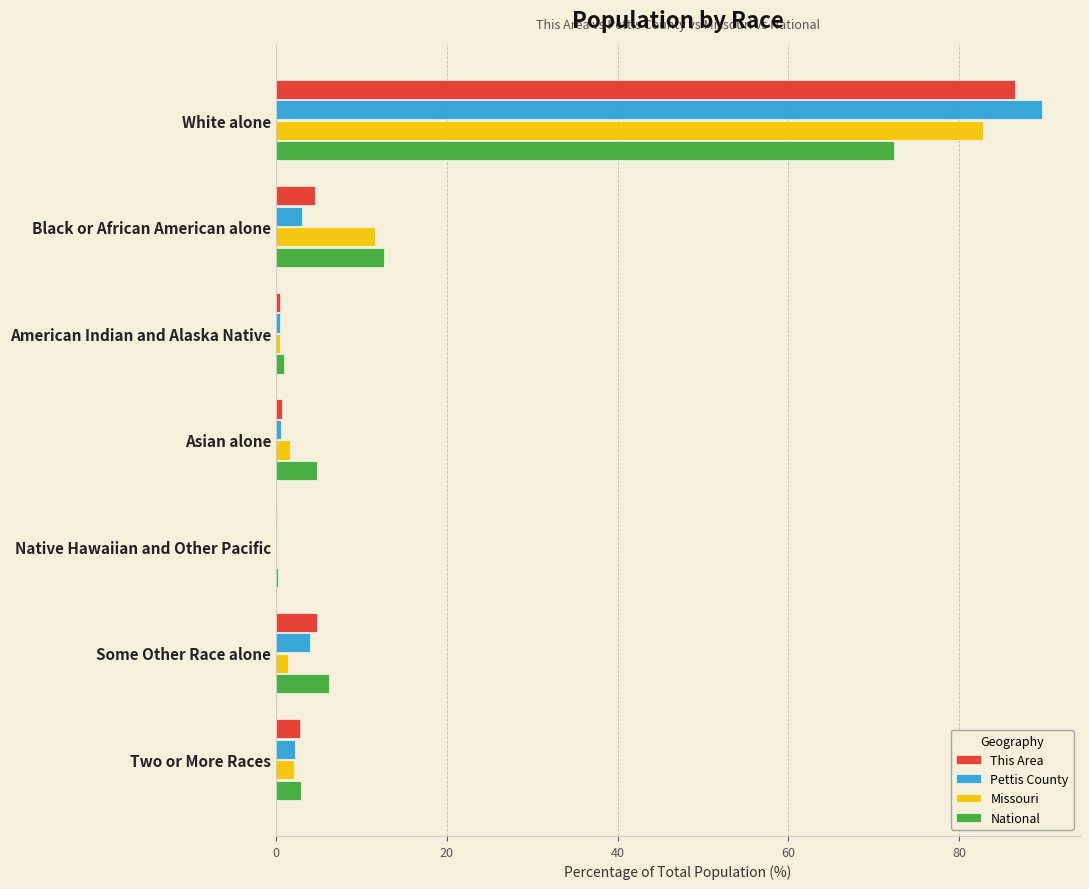

Is it true that This Area equals 2.8 at Two or More Races?

True